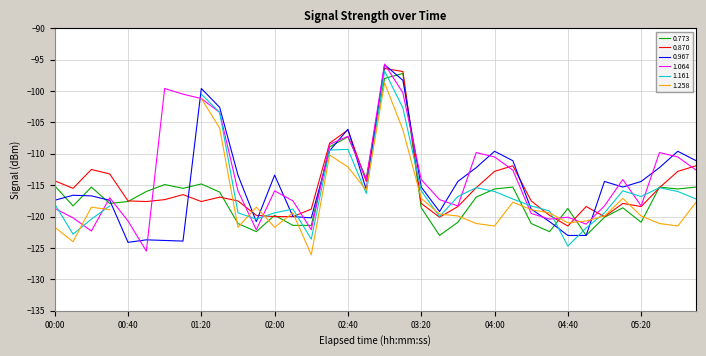

What is the average value of the 0.870 series?

-115.2